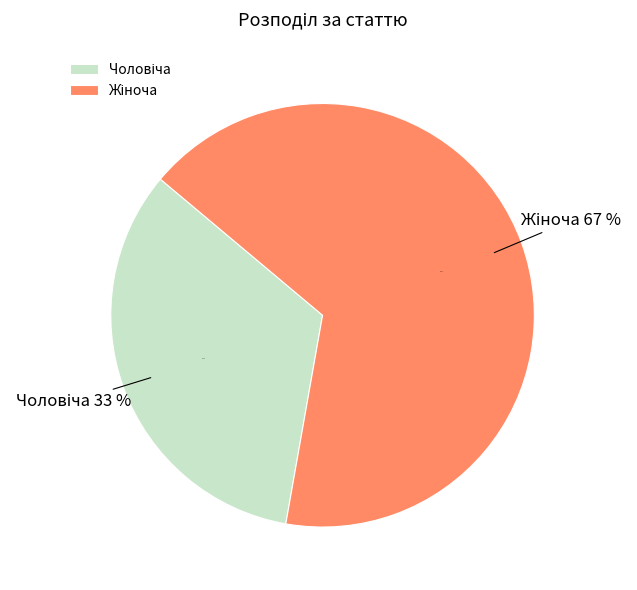

To the nearest percent, what portion does Жіноча represent?

67%